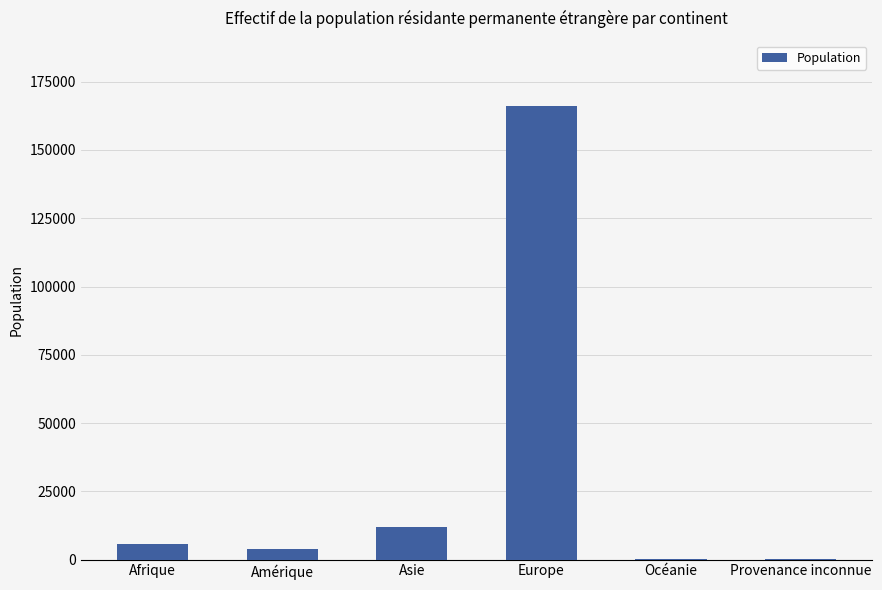

Approximately how many times larger is the value at Asie compared to Amérique?

3.1